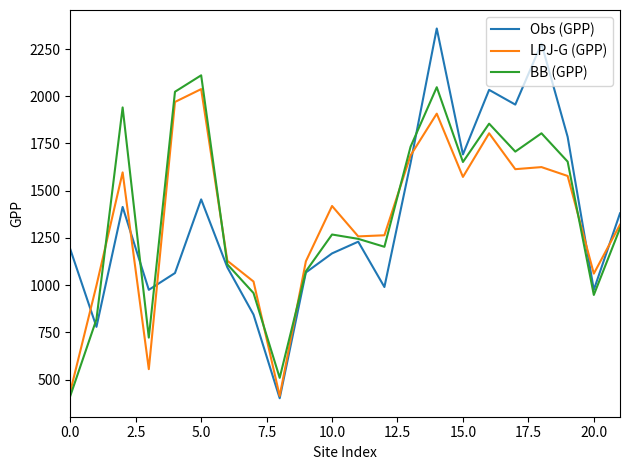

True or false: Obs (GPP) and LPJ-G (GPP) cross at least once.

True